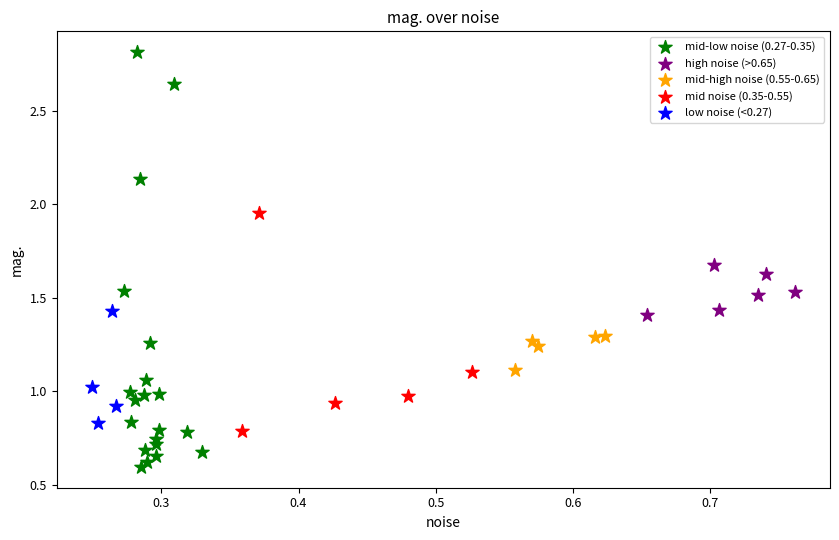

Which series has the largest Y range (max minus min)?

mid-low noise (0.27-0.35)